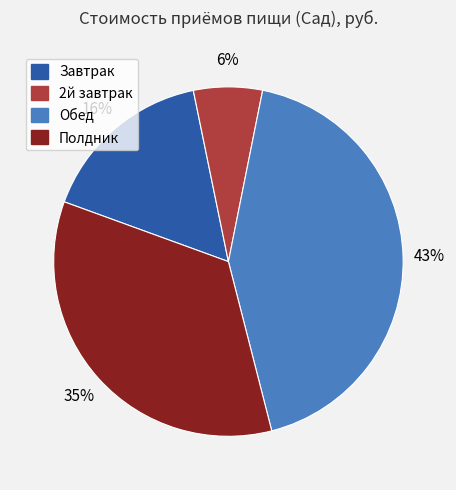

Count the number of slices in the pie.

4